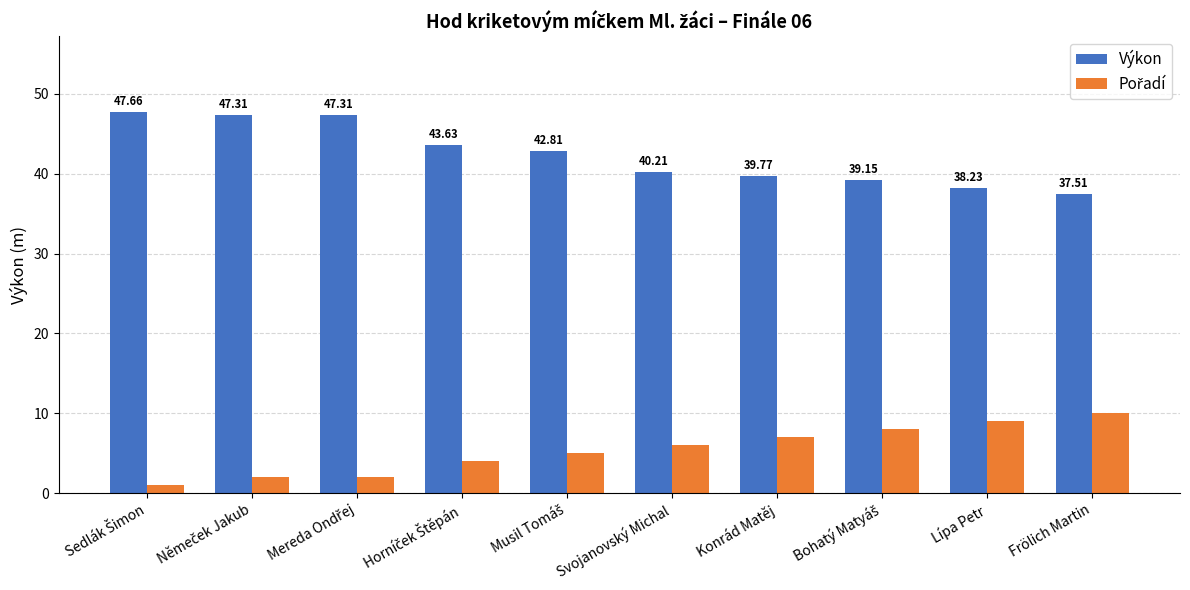

The Výkon series shows 38.2 at Lípa Petr. True or false?

True